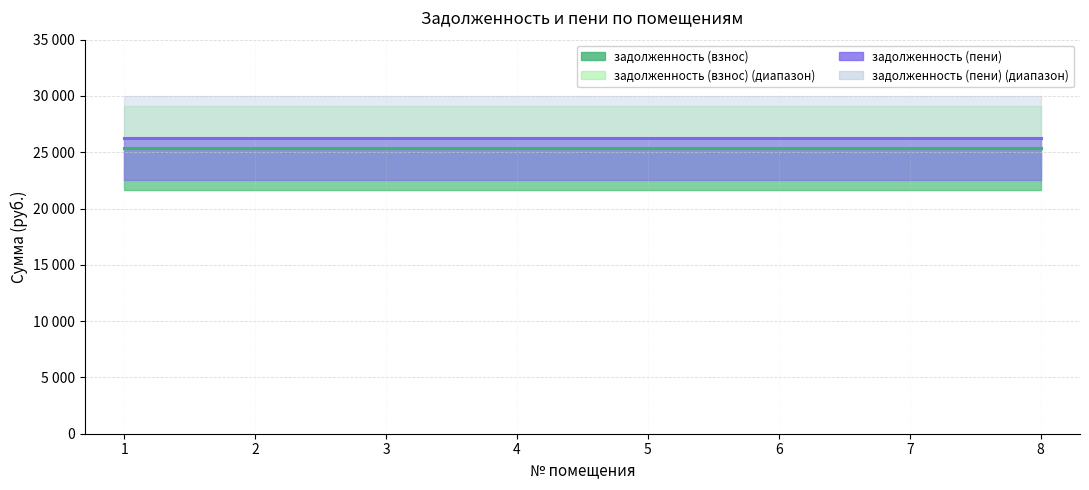

True or false: задолженность (взнос) has more than 1 interior local peaks.

False